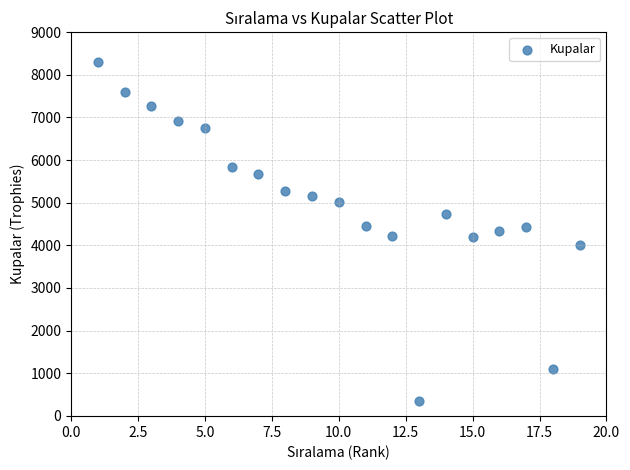

What is the range of X values (max minus min)?

18